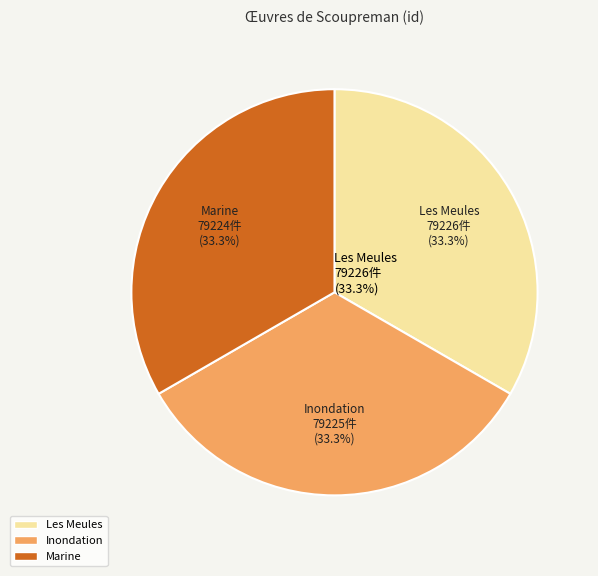

Is there any slice that represents more than half of the pie?

No